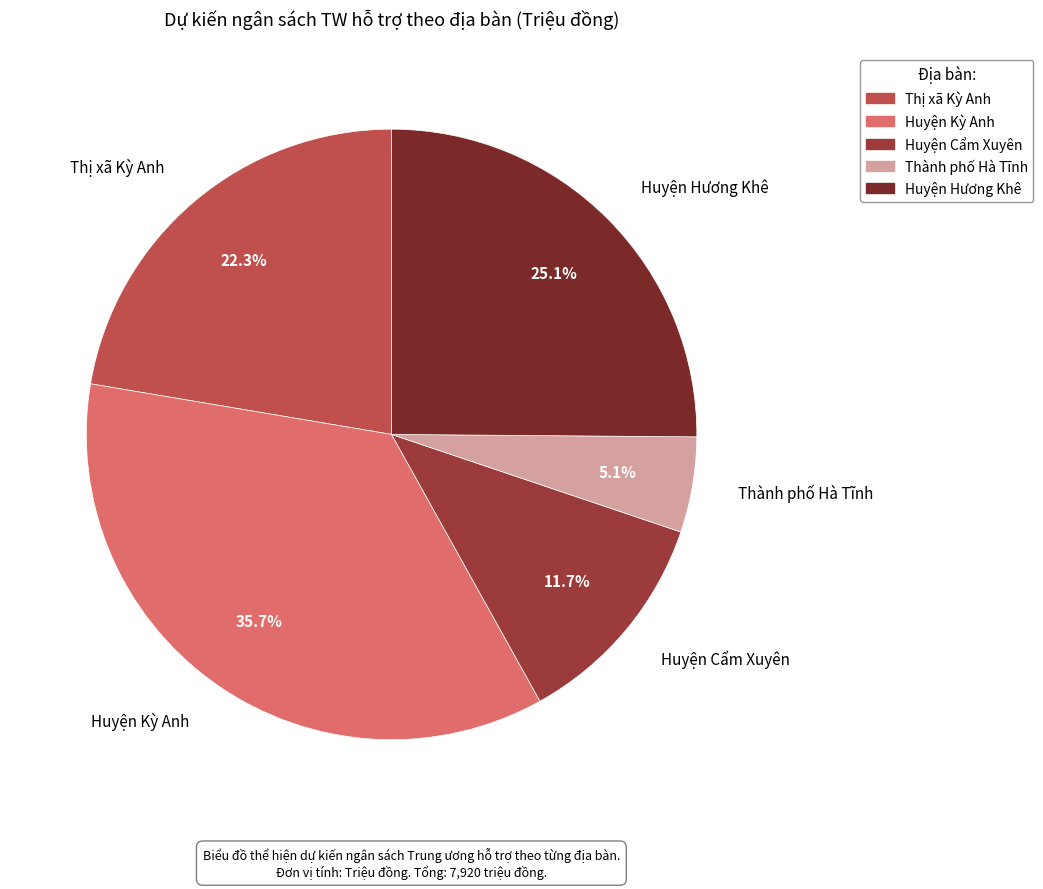

What percentage do Thành phố Hà Tĩnh and Thị xã Kỳ Anh together represent?

27.4%